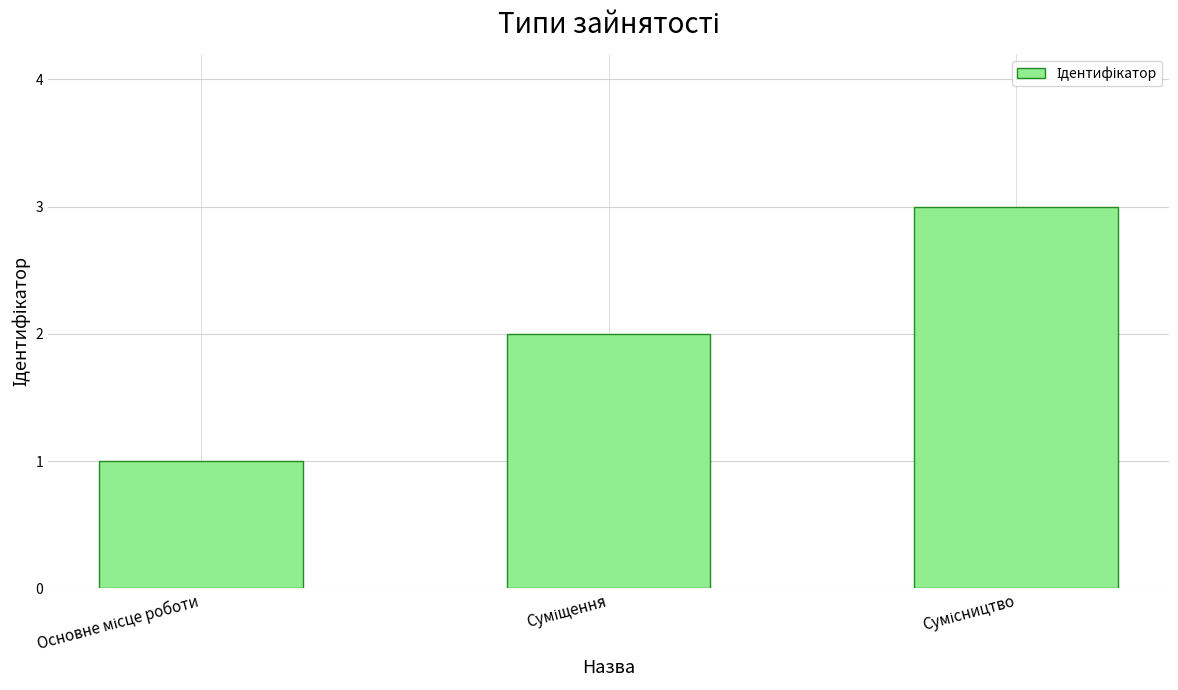

What is the greatest value displayed?

3